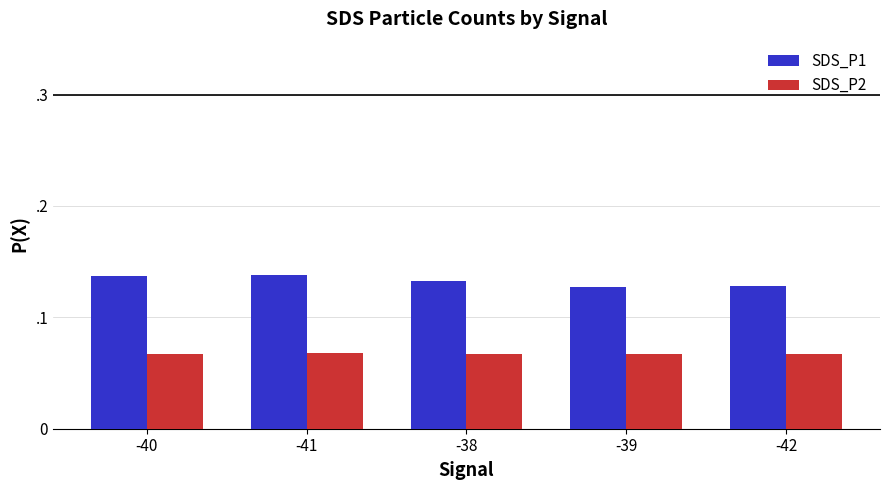

Which category has the highest value in the SDS_P2 series?

-41